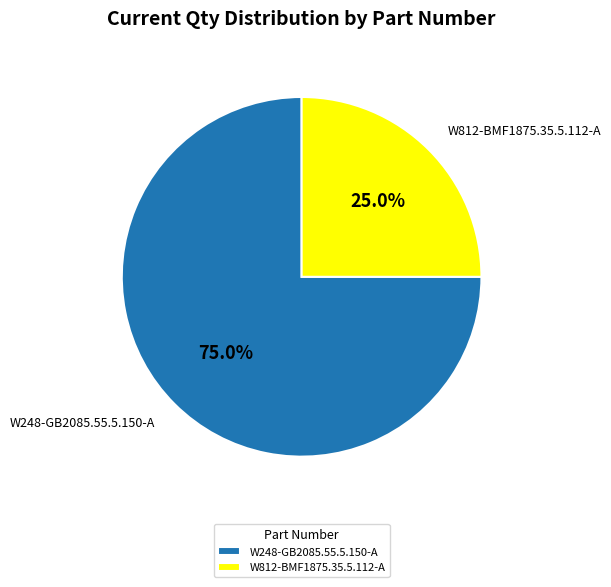

What portion of the pie excludes W248-GB2085.55.5.150-A?

25.0%